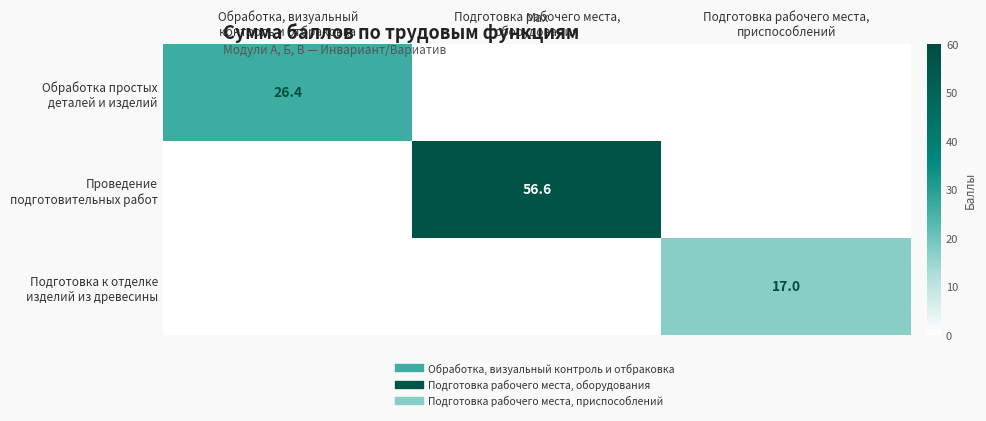

What is the spread (max minus min) of values at Подготовка рабочего места,
приспособлений?

17.0